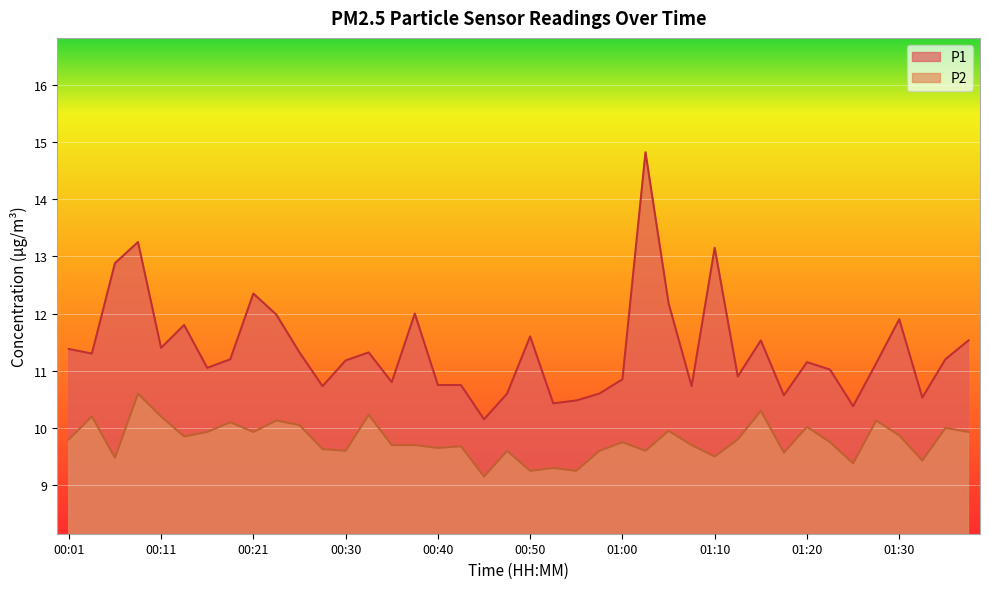

True or false: P2 has a value of 2.2 at 00:11.

False